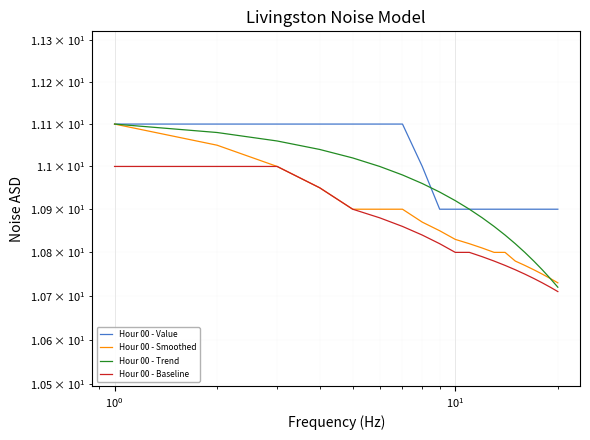

True or false: Hour 00 - Value has more than 1 points higher than both neighbors.

False